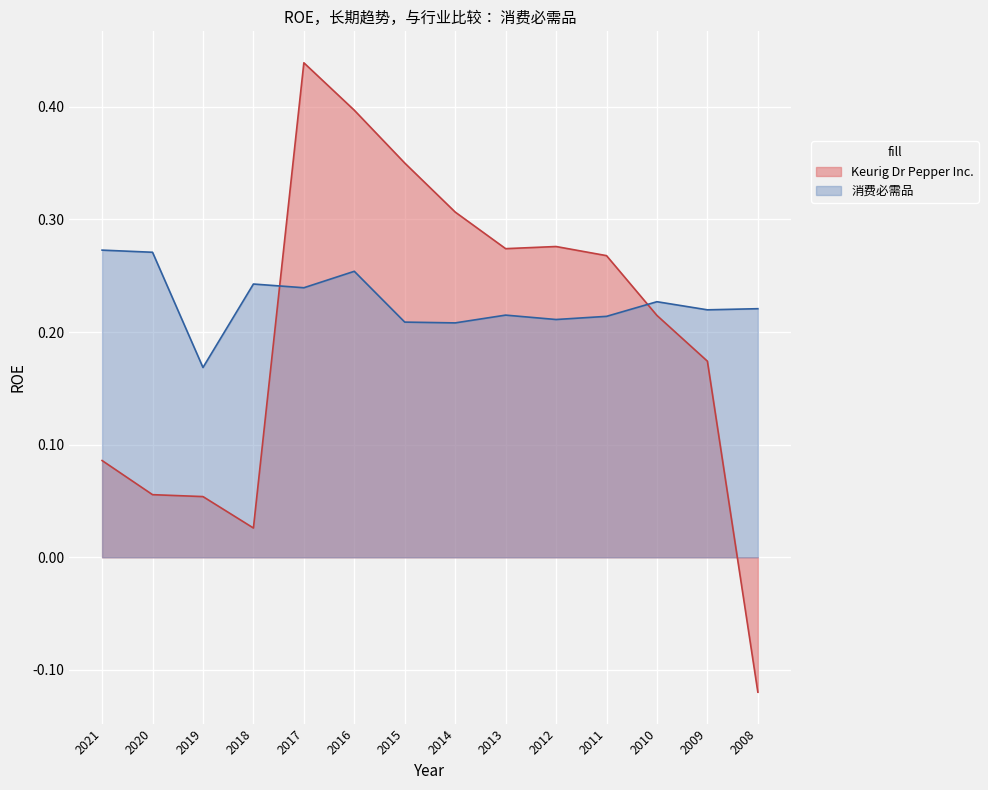

At which category does the chart reach its minimum across all series?

2008